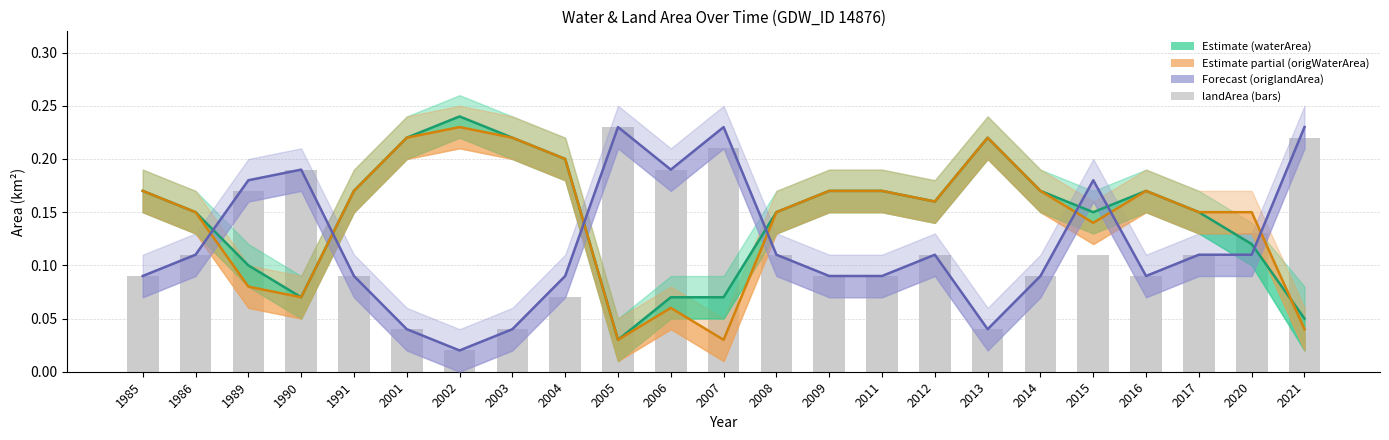

How many data points does each series have?

23